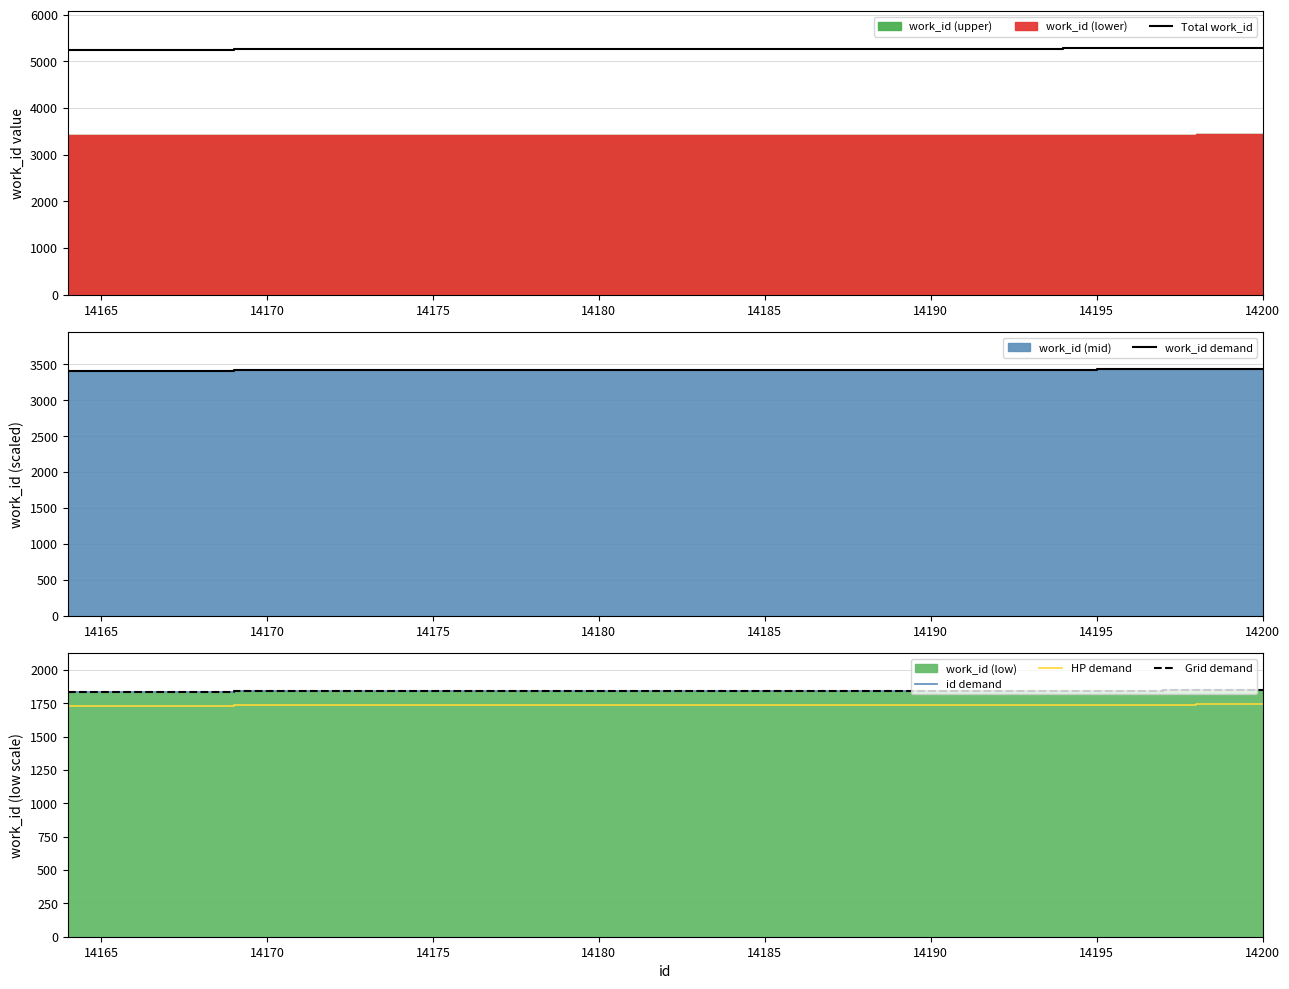

What is the approximate value of work_id demand at 14200?

3433.3